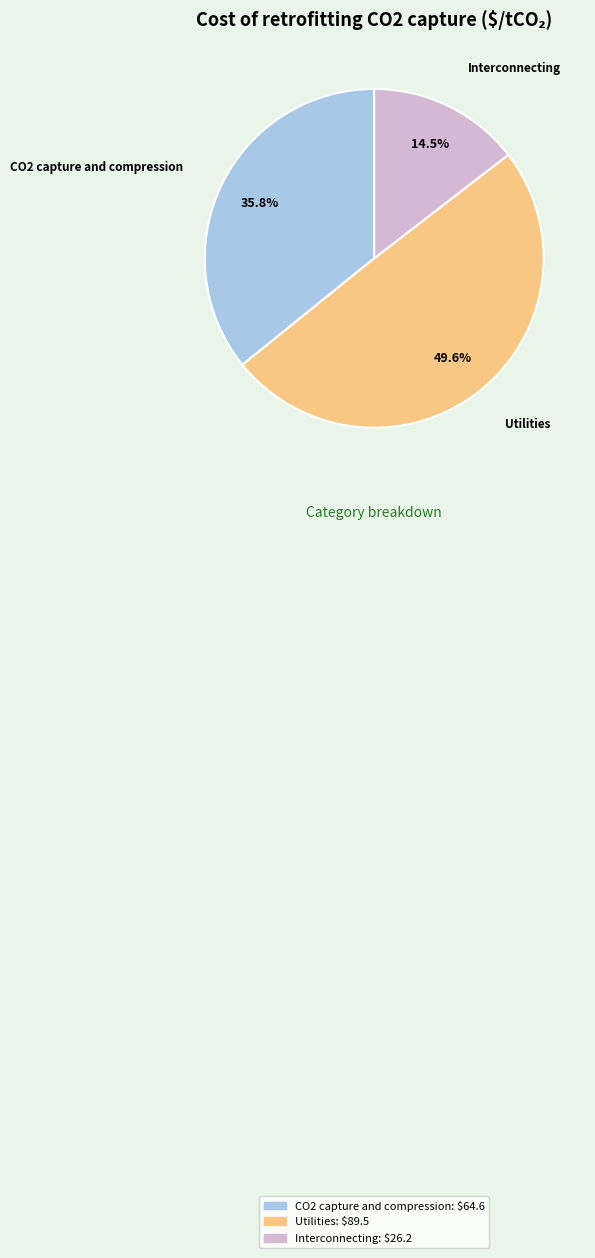

Does Interconnecting account for over 50% of the chart?

No